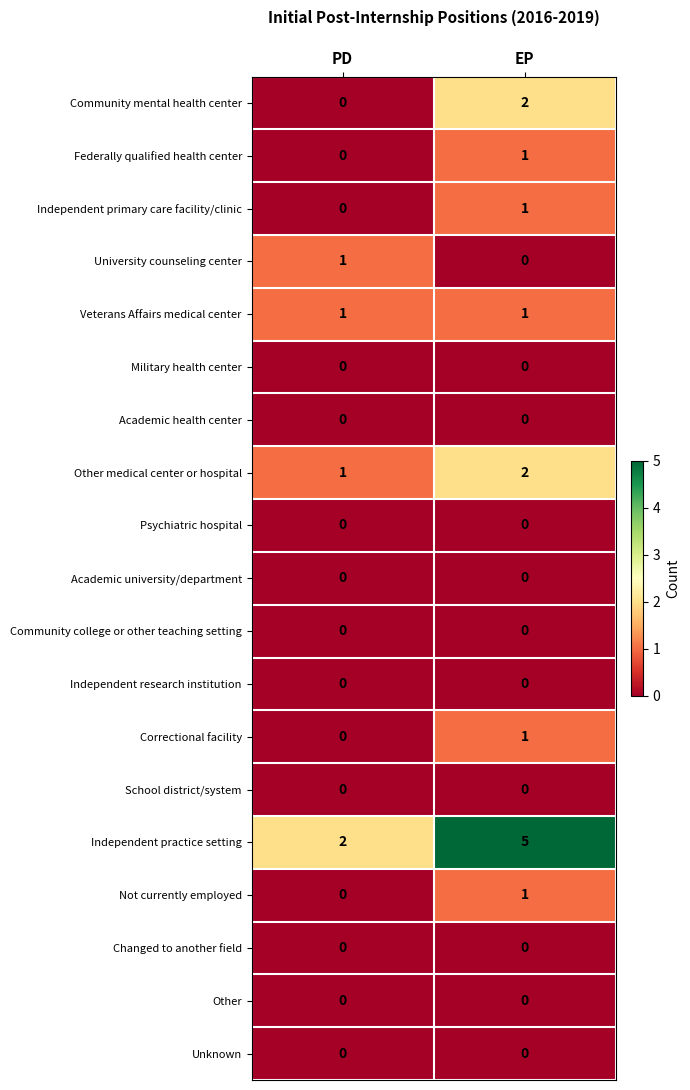

True or false: Other has a value of 0 at PD.

True